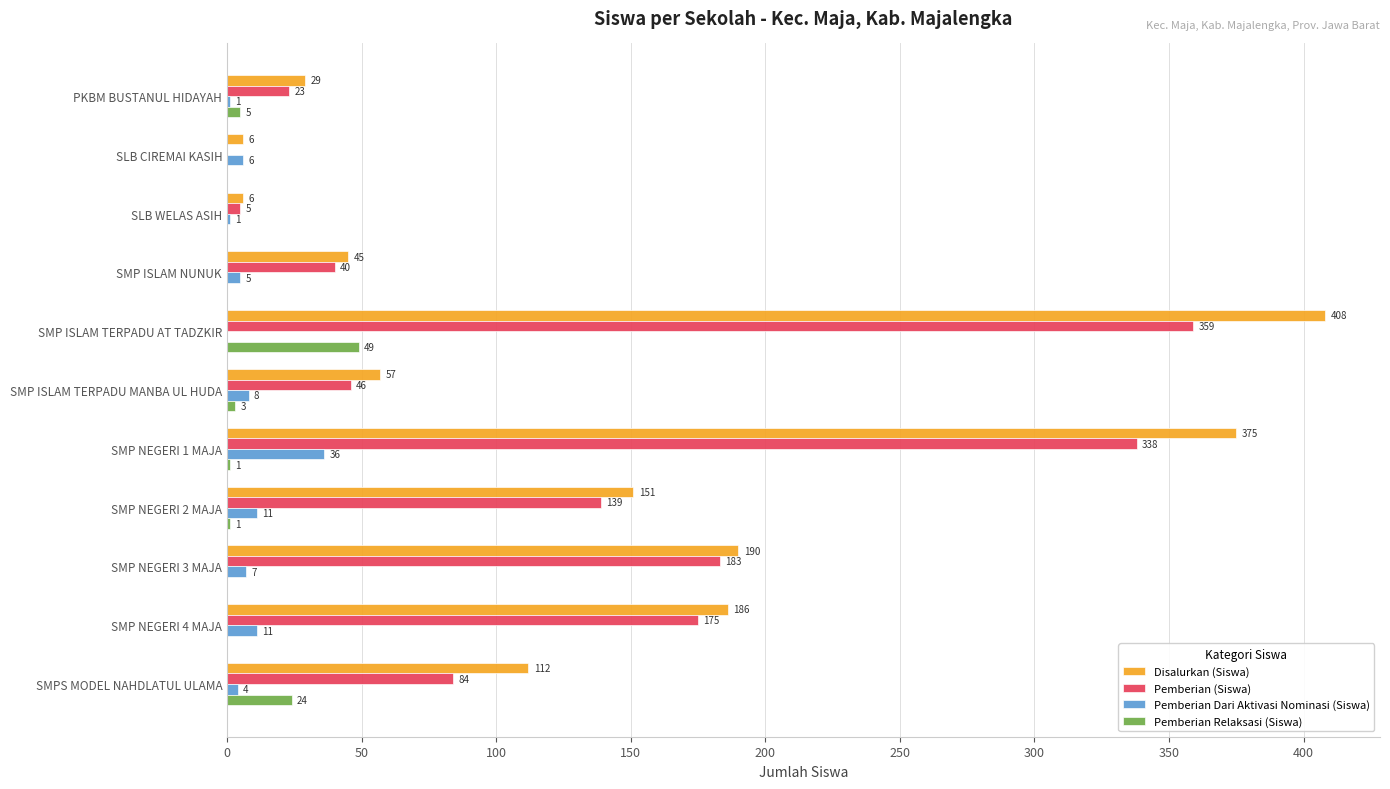

How many data points does each series have?

11